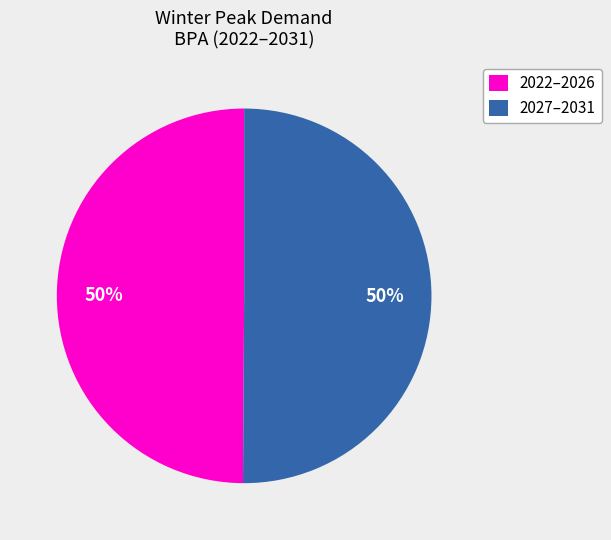

To the nearest percent, what is the average slice percentage?

50%